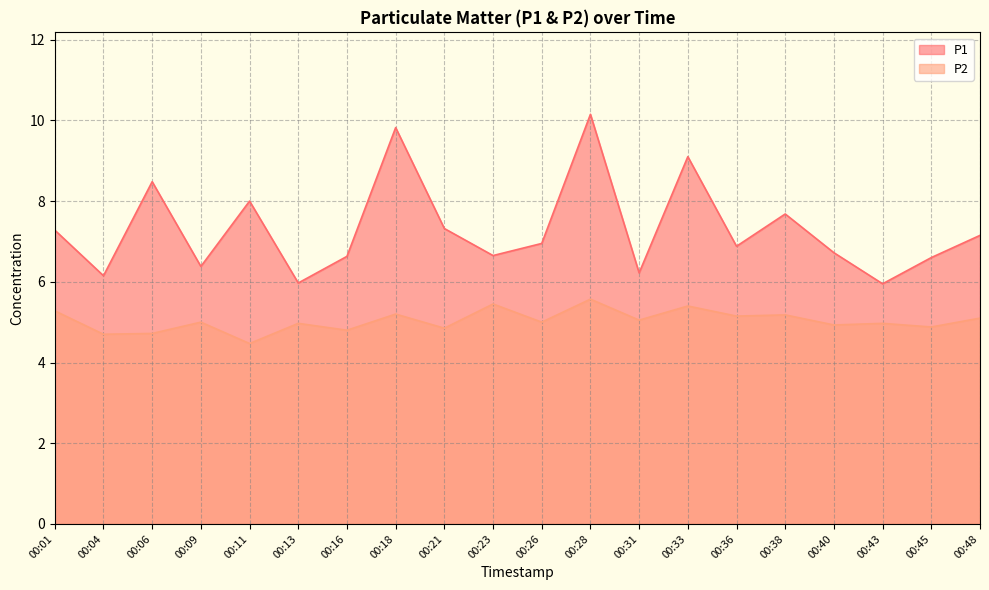

True or false: P2 and P1 cross at least once.

False